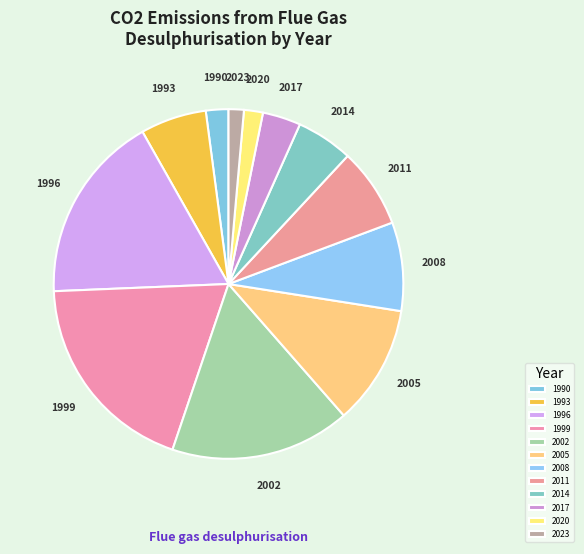

Do 2011 and 1993 together represent more than half of the pie?

No